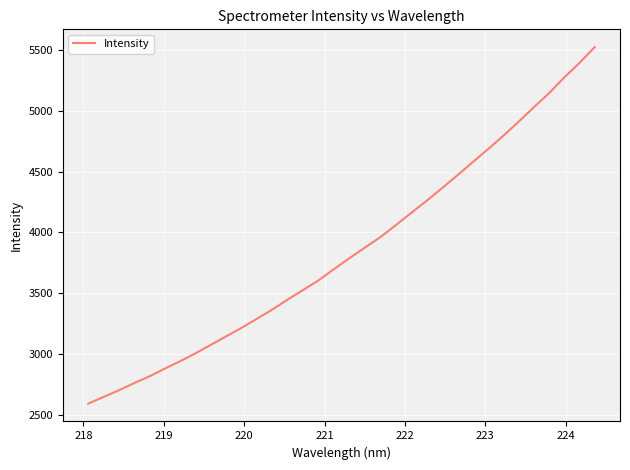

What is the sum of all values?

130961.5